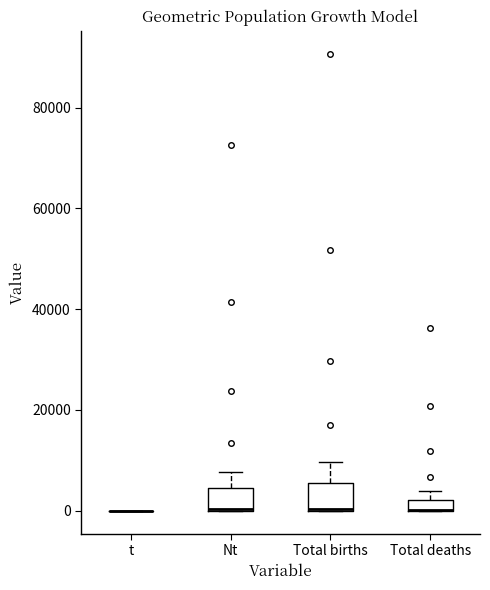

Where is the lower edge of the box for Nt on the y-axis? The values are not printed on the chart, so give them approximately, as read against the axis.

0